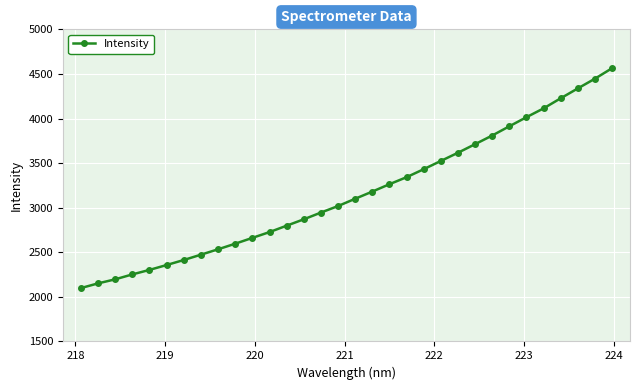

How many values exceed 3100?

16